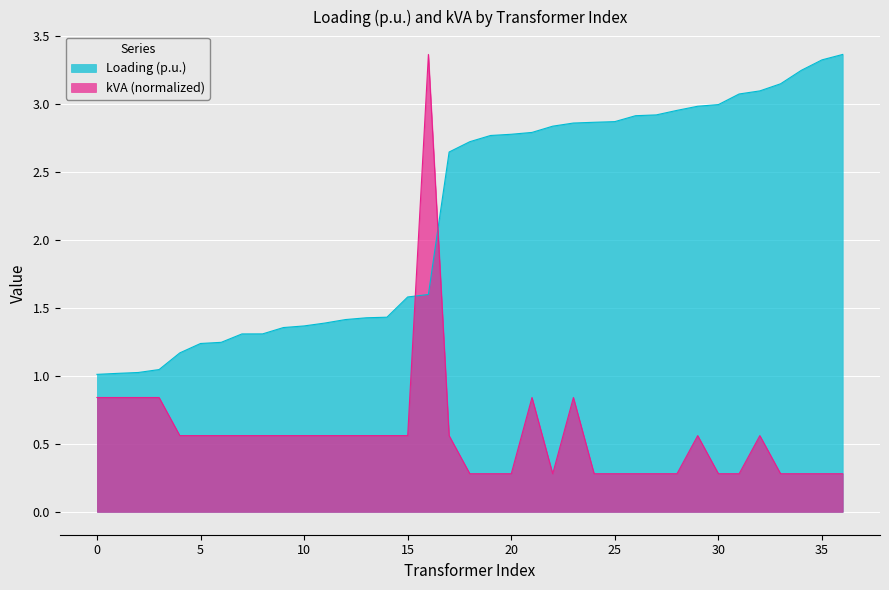

List the series in order of their overall mean, lowest first.

kVA (normalized), Loading (p.u.)